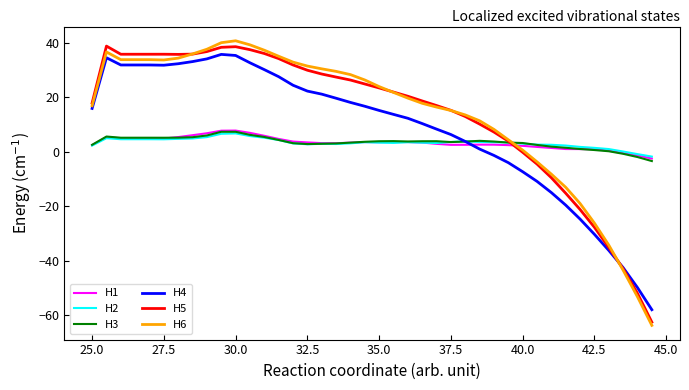

What is the maximum value shown in the chart?

40.8